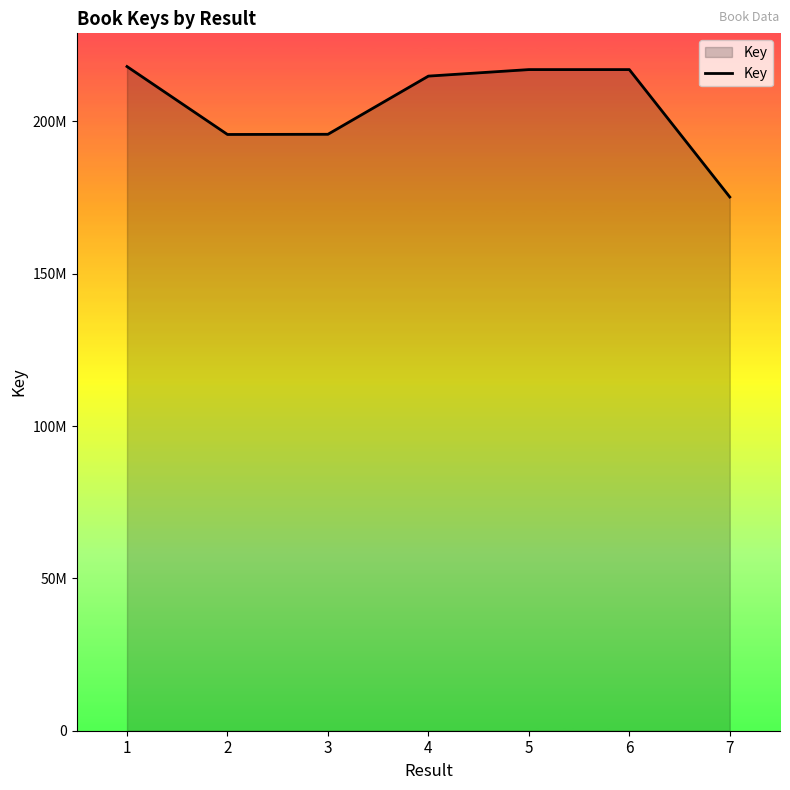

True or false: the data has more than 2 interior local peaks.

False